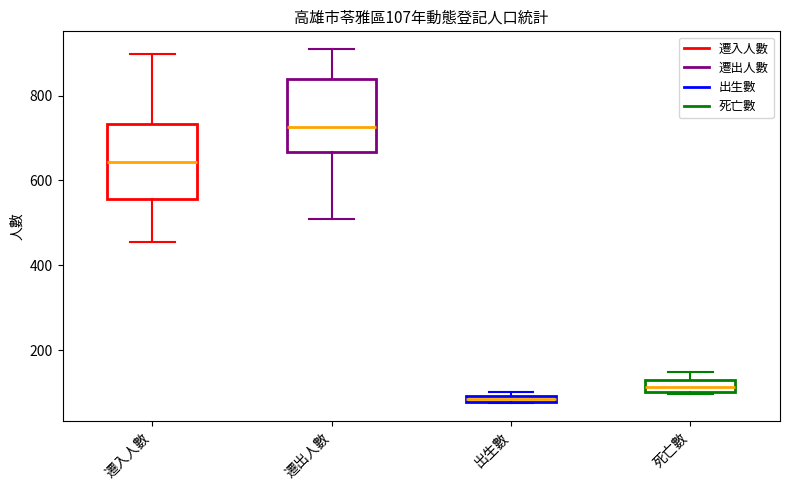

Which box's median line is the highest?

遷出人數